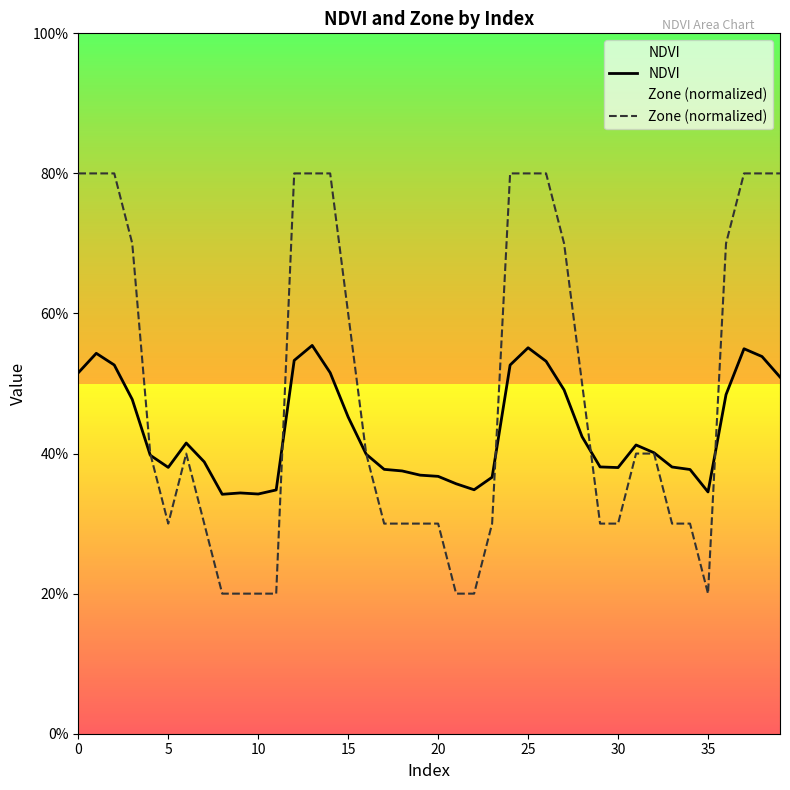

What is the sum of all Zone (normalized) values?

19.5